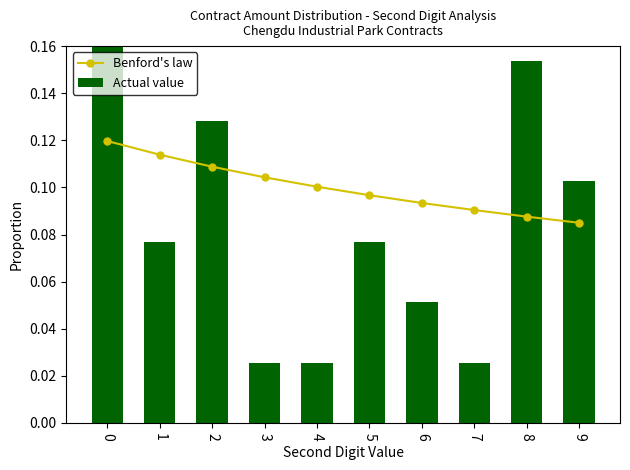

What is the sum of the Benford's law values at 4 and 2?

0.2